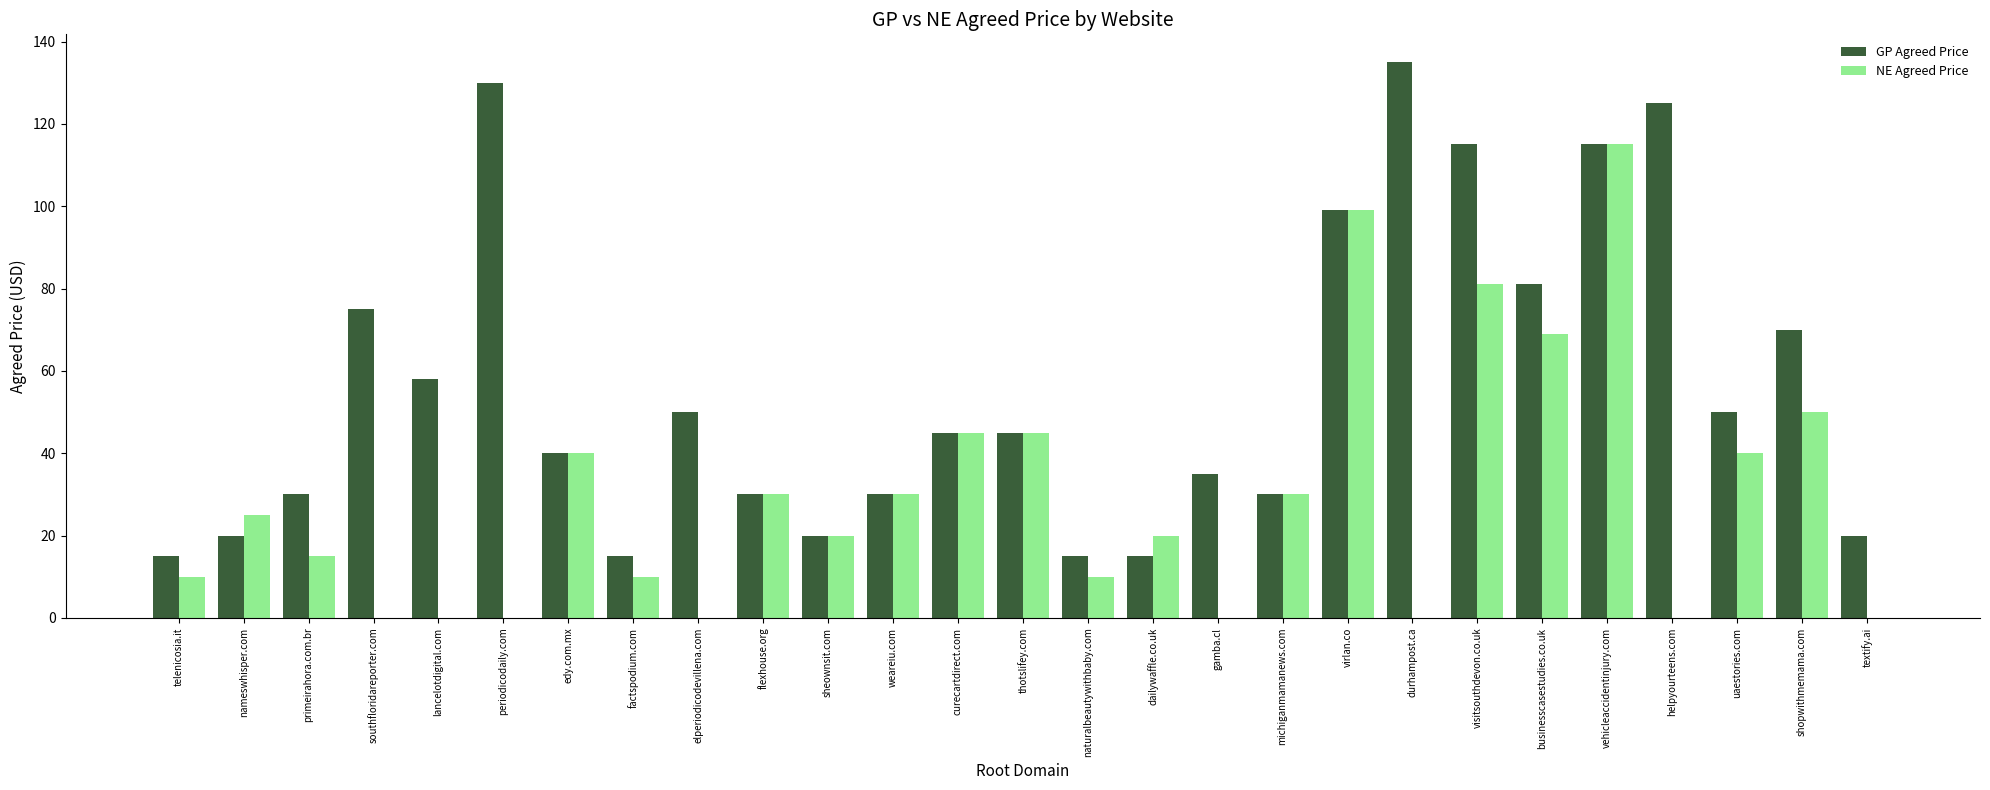

What are all the series names shown in the legend?

GP Agreed Price, NE Agreed Price